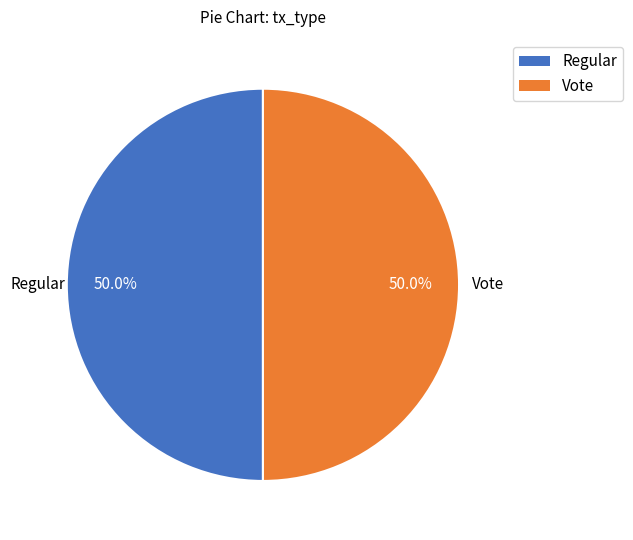

What percentage is the Vote slice, to the nearest percent?

50%